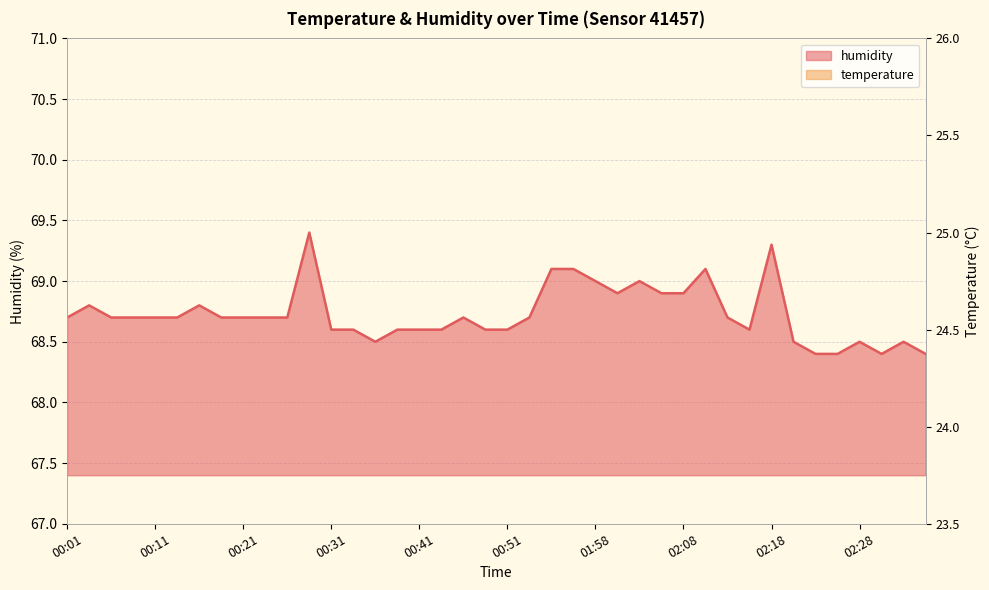

Where is humidity nearest to the value 68?

02:23